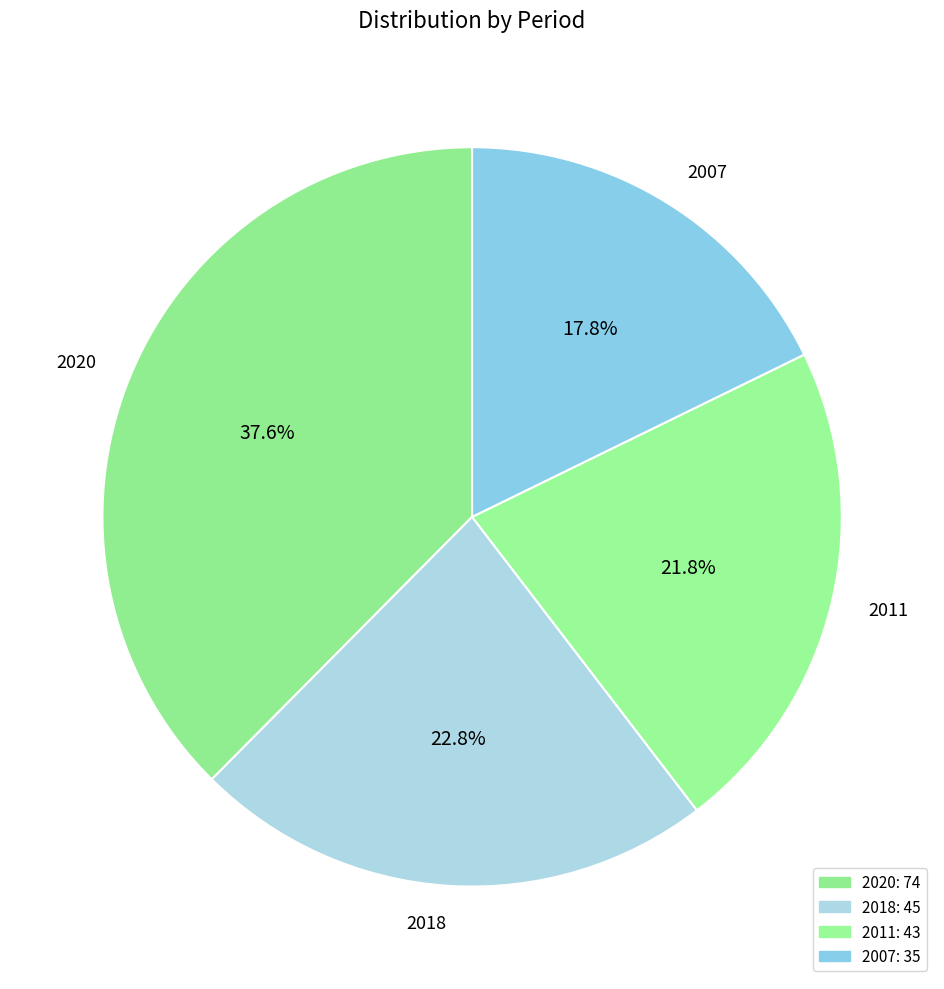

Does any single category account for the majority?

No